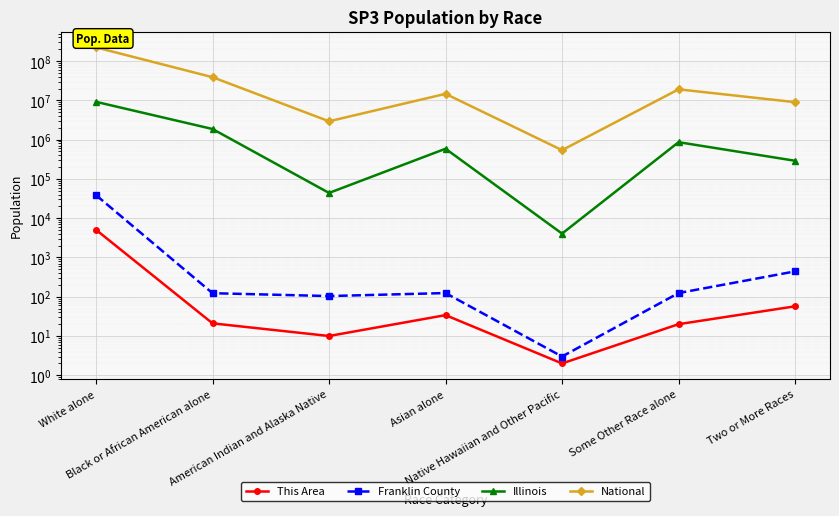

At how many categories does at least one series exceed 163131684?

1